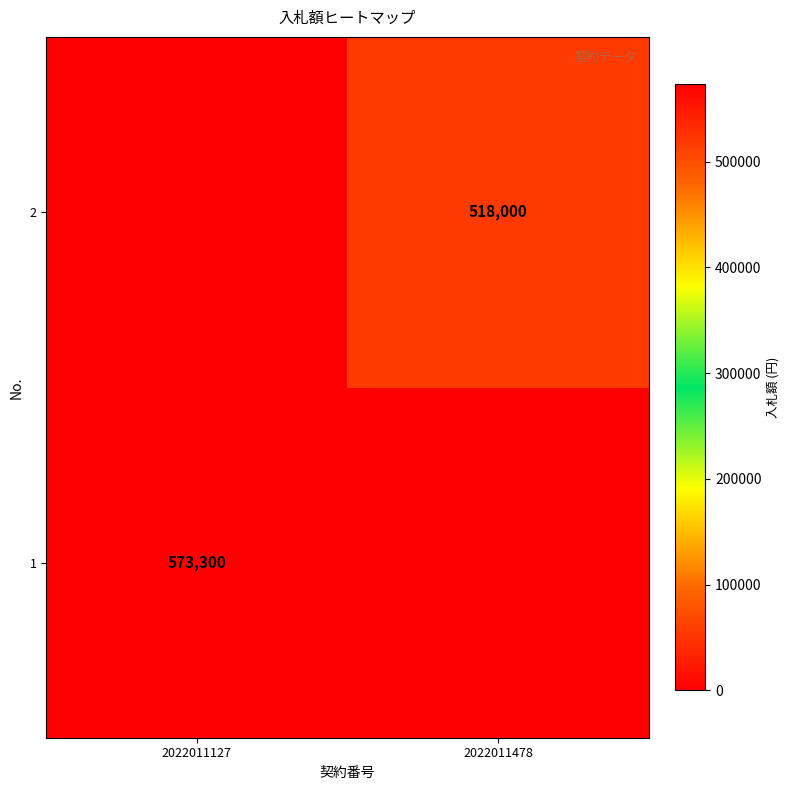

What is the greatest value displayed?

573300